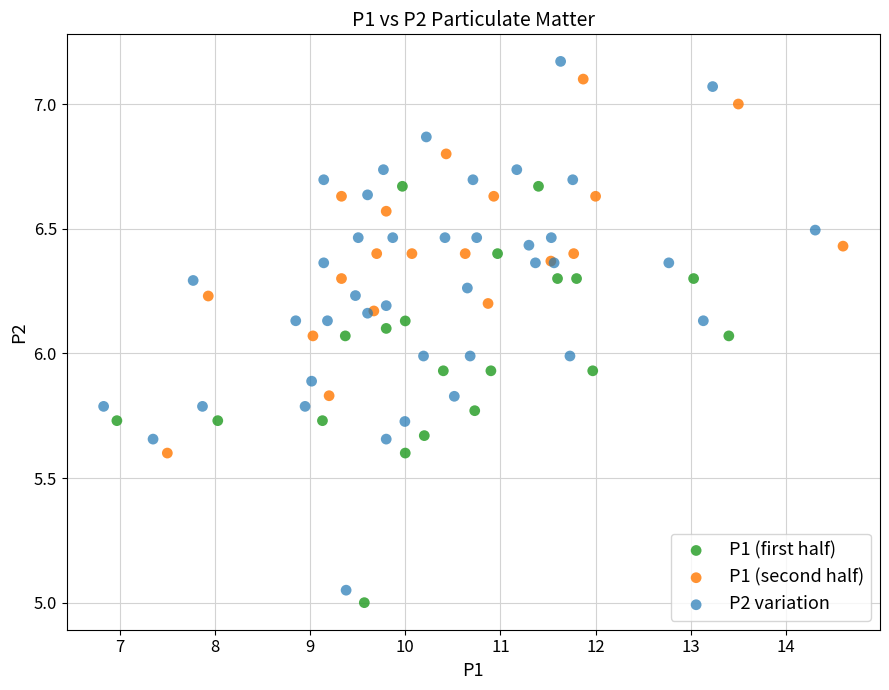

Which series has the largest Y range (max minus min)?

P2 variation